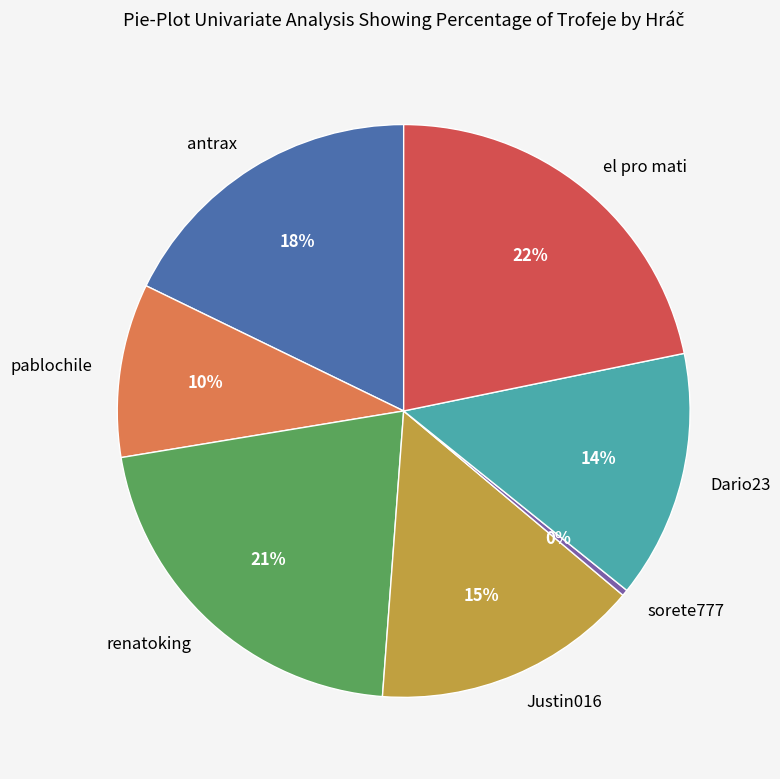

To the nearest percent, what portion does antrax represent?

18%